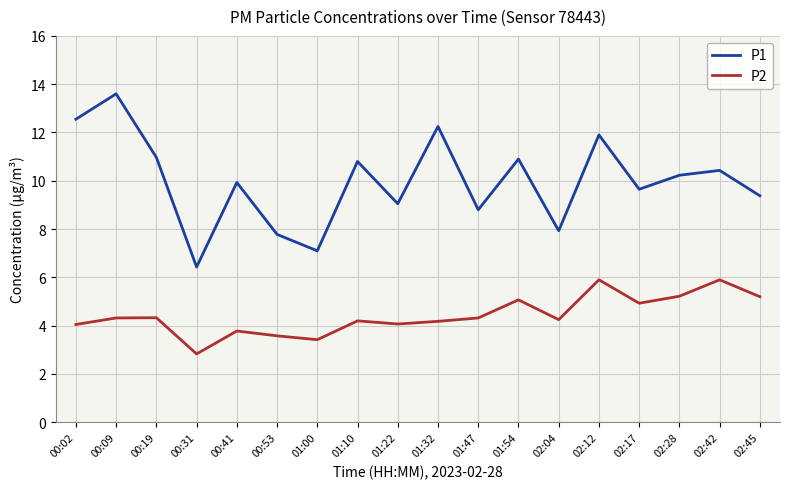

How many interior local peaks does the P2 series have?

6